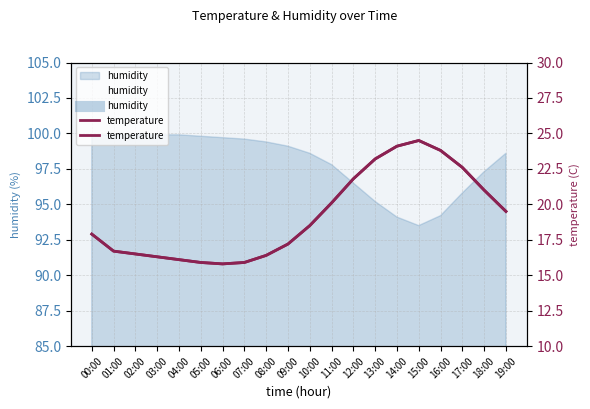

List the labels in order of value, smallest first.

06:00, 05:00, 07:00, 04:00, 03:00, 08:00, 02:00, 01:00, 09:00, 00:00, 10:00, 19:00, 11:00, 18:00, 12:00, 17:00, 13:00, 16:00, 14:00, 15:00